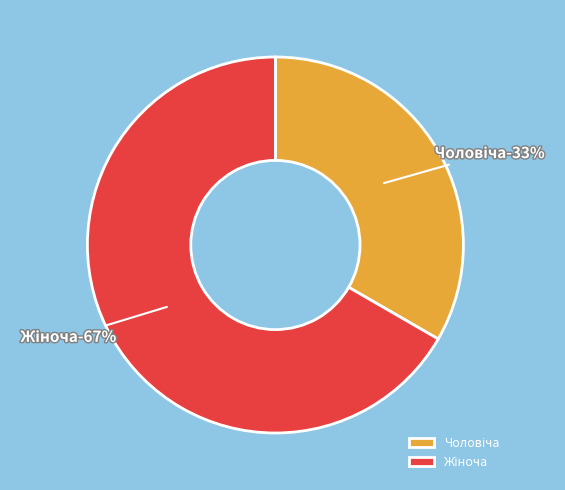

How many slices are in this pie chart?

2